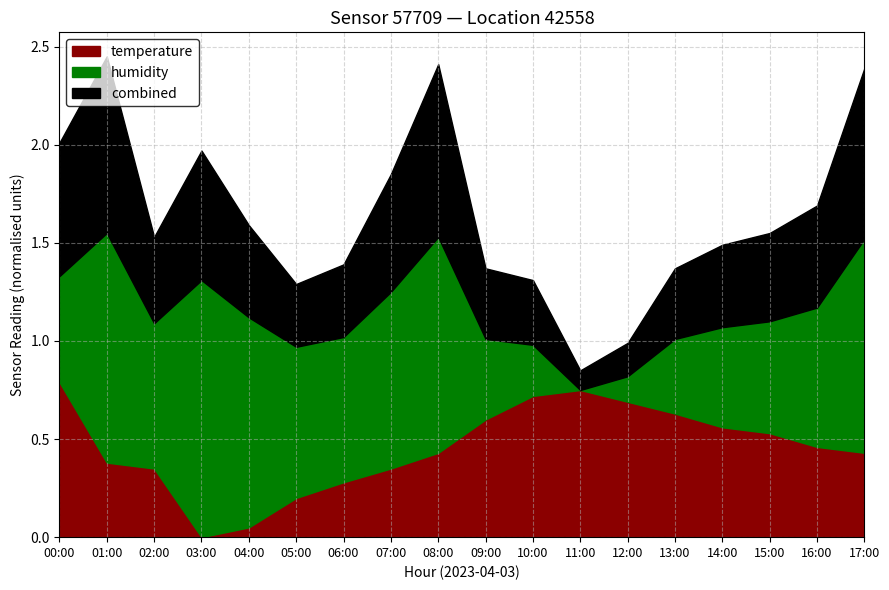

What is the maximum value for temperature?

0.7